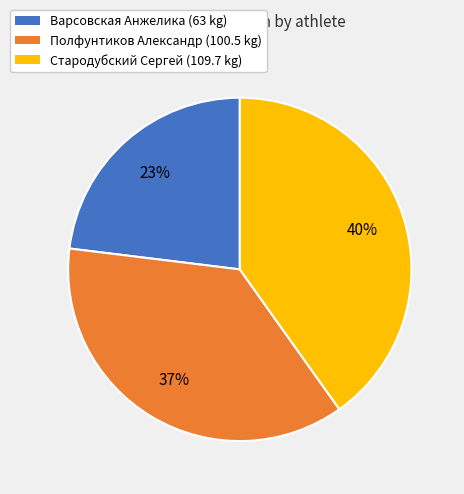

What is the largest slice in the pie chart?

Стародубский Сергей